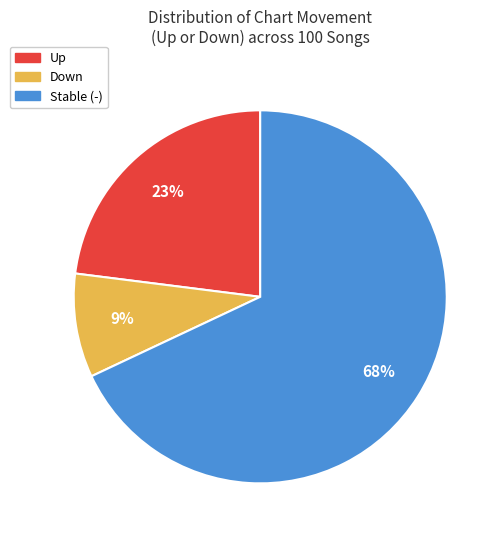

Is there any slice that represents more than half of the pie?

Yes